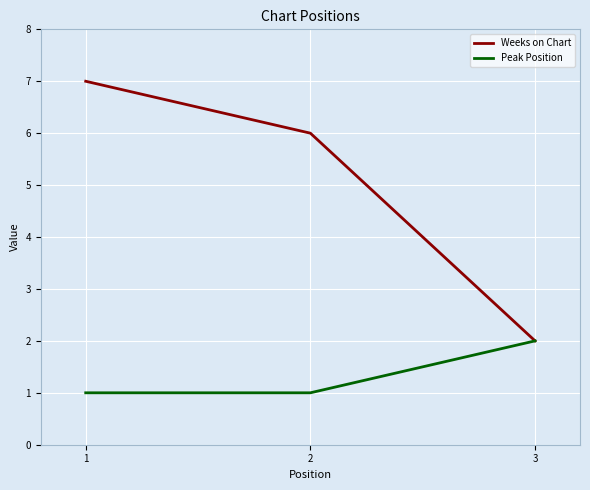

Reading left to right, list all the values displayed in this chart.

Weeks on Chart: 1=7	2=6	3=2
Peak Position: 1=1	2=1	3=2